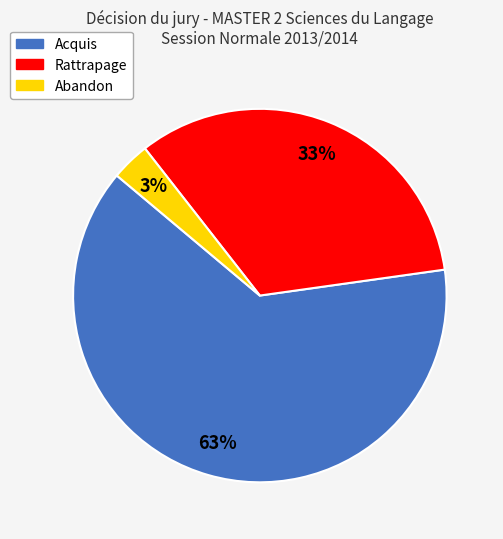

Rank the categories by value from lowest to highest.

Abandon, Rattrapage, Acquis